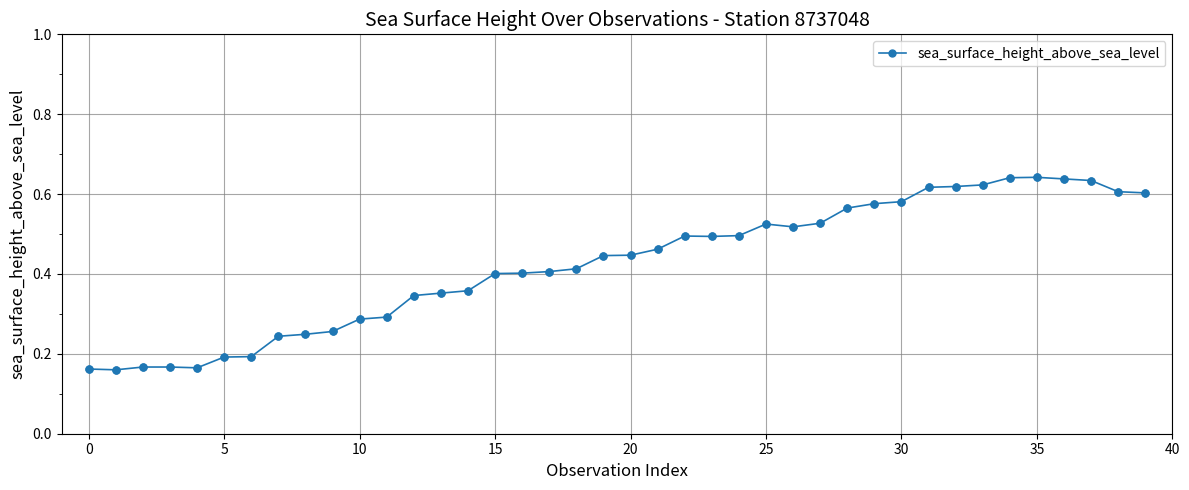

What is the sum of all values?

17.0